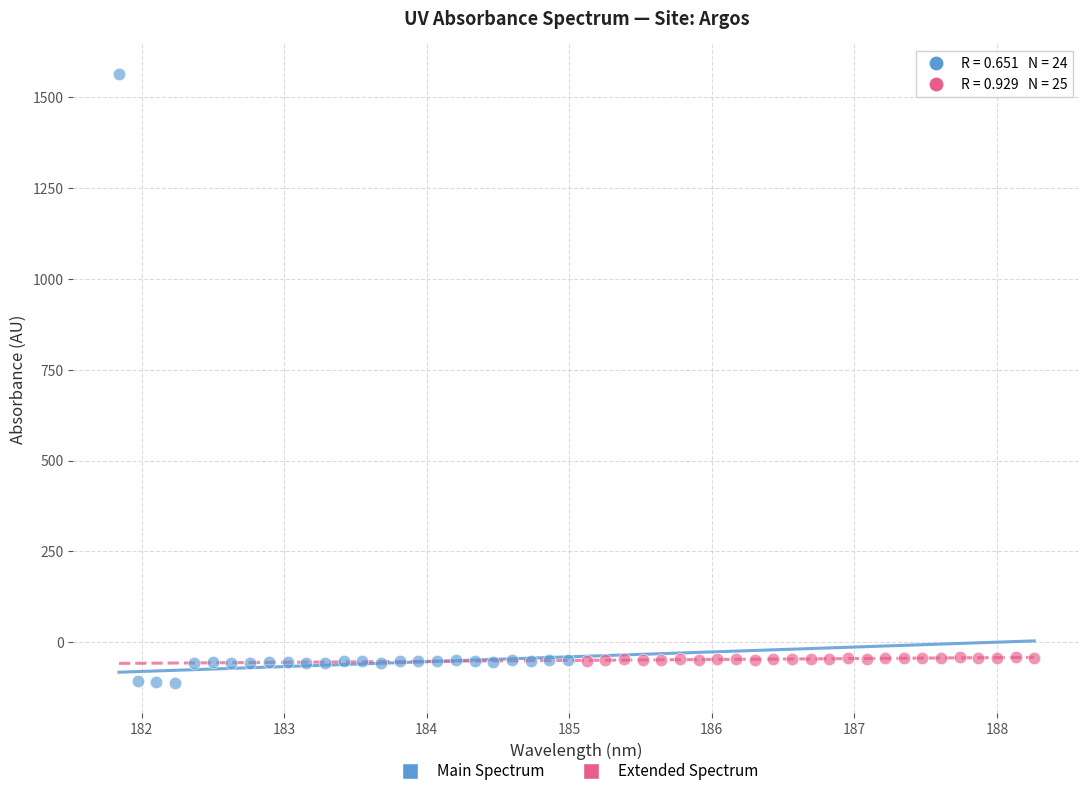

Which series contains the highest Y value?

Main Spectrum